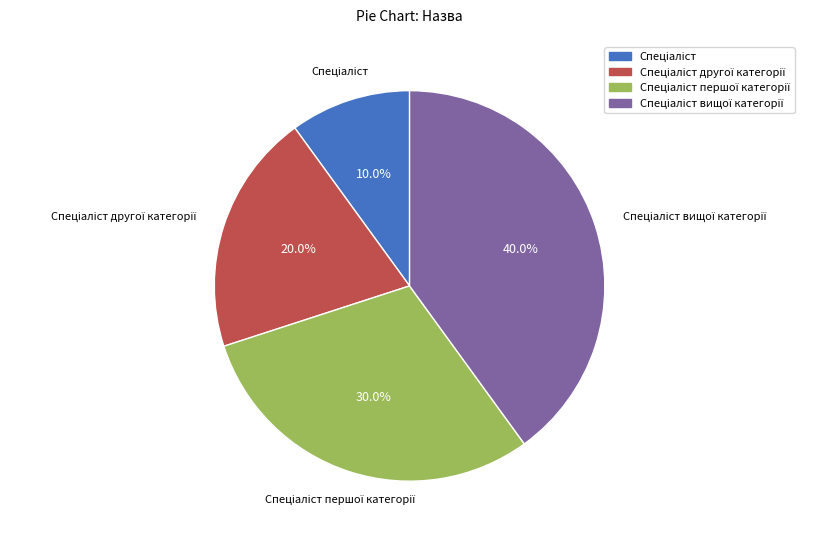

Is there a majority slice in this chart?

No